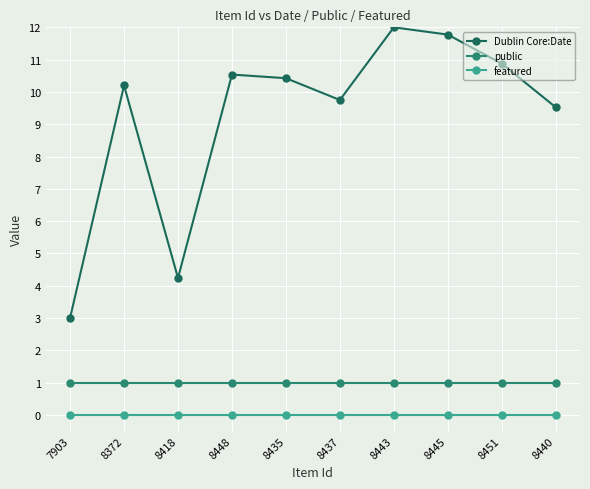

Is the value of featured at 8435 greater than the value of public at 7903?

No